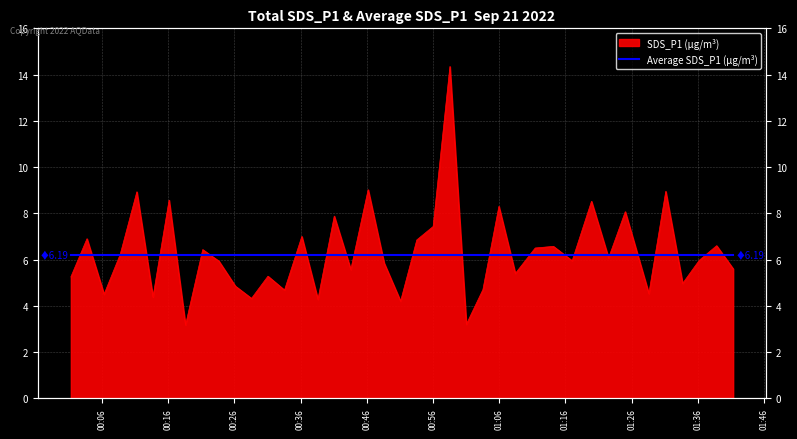

What value does the data have at 2022/09/21 00:08:45?

6.2